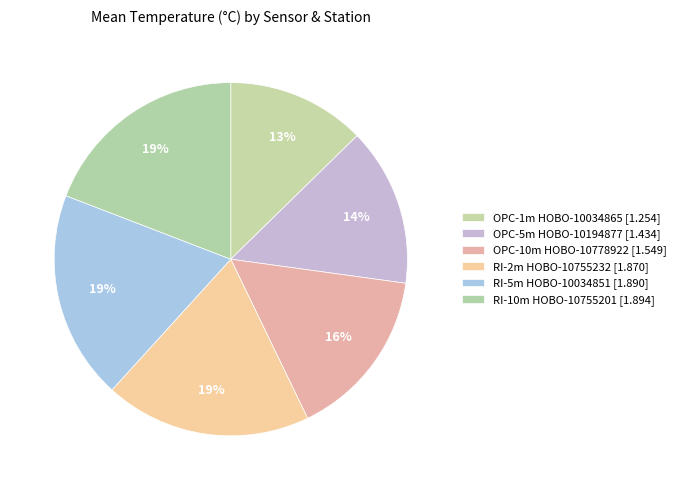

How many slices are in this pie chart?

6